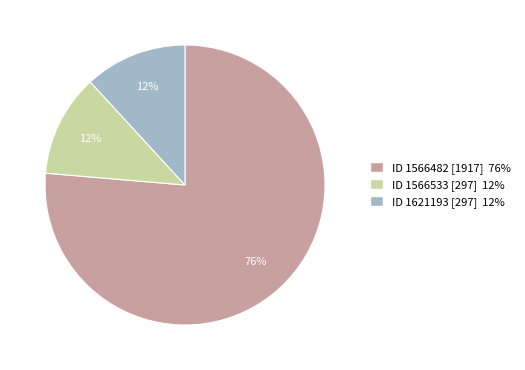

To the nearest percent, what is the average slice percentage?

33%